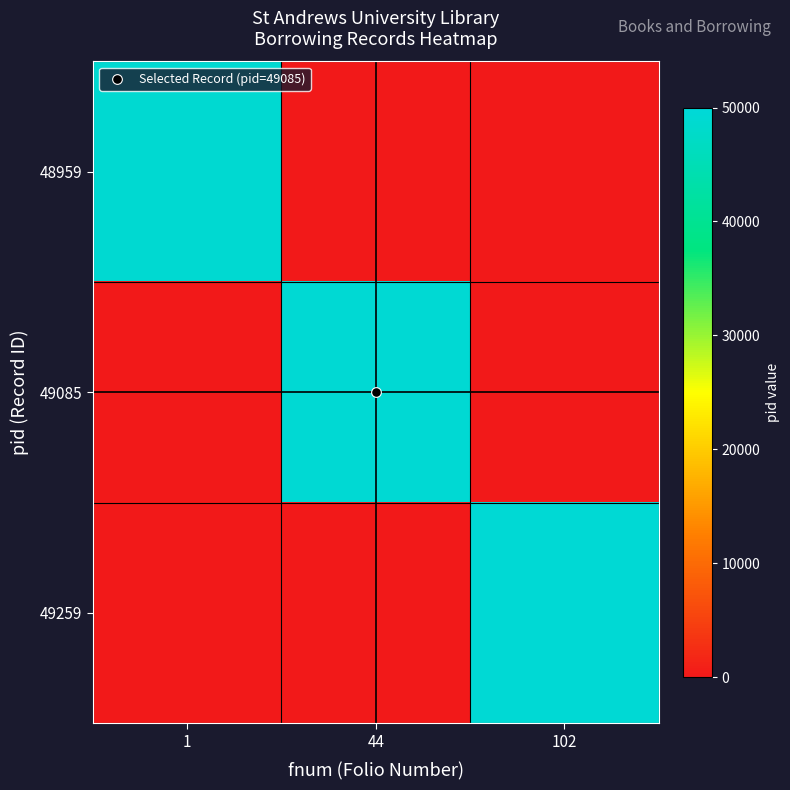

Between 44 and 102, which is larger?

44